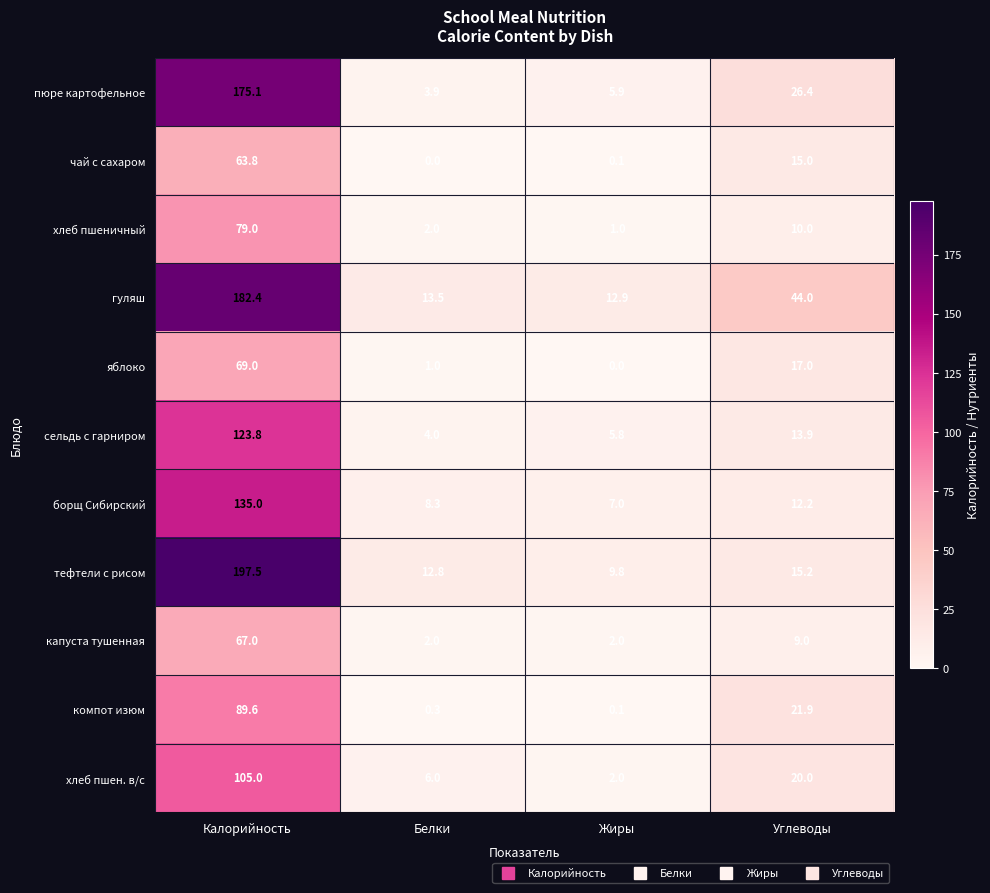

What is the total value across all series at Углеводы?

204.6